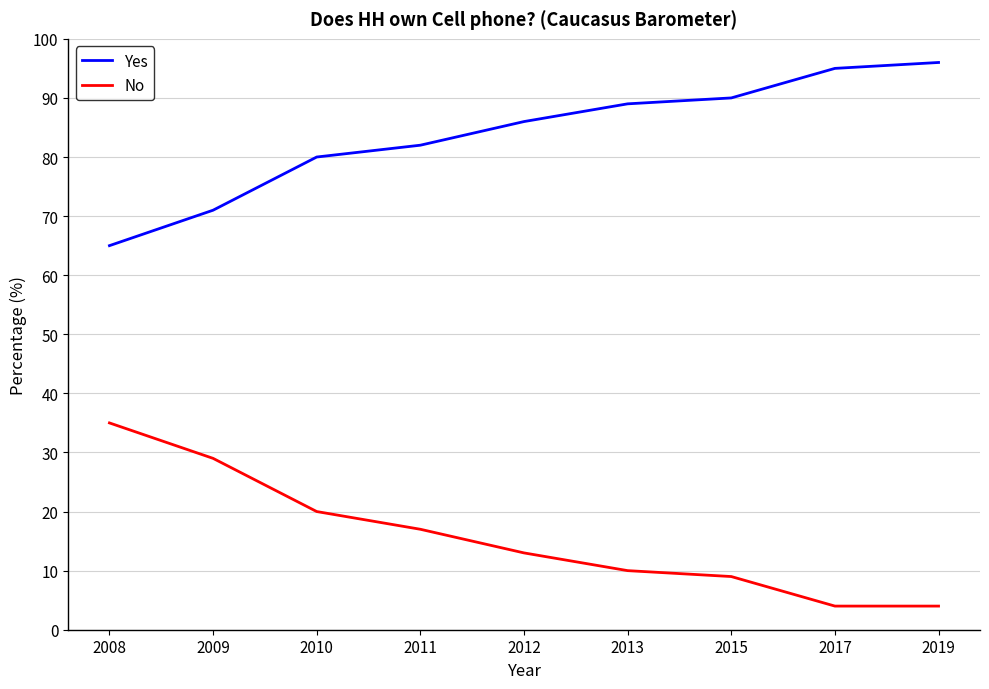

Which series has the largest total across all categories?

Yes